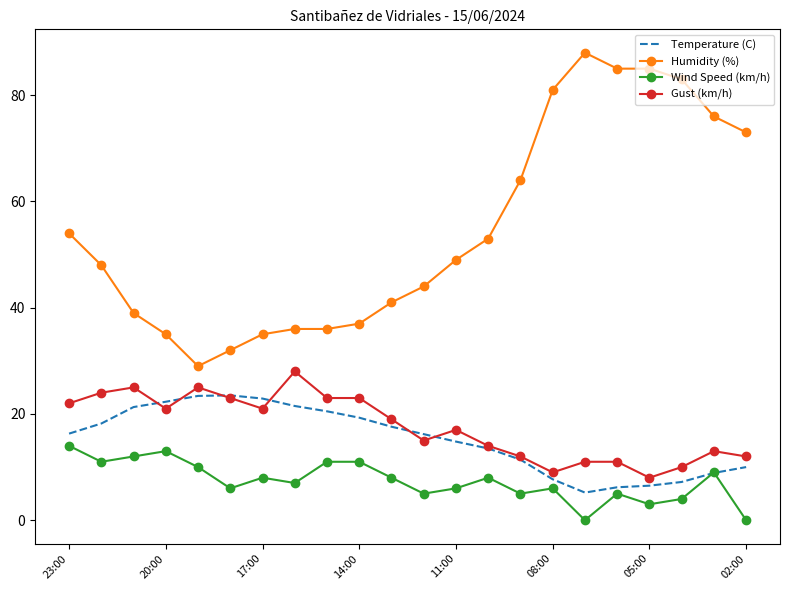

True or false: Humidity (%) and Temperature (C) intersect in this chart.

False